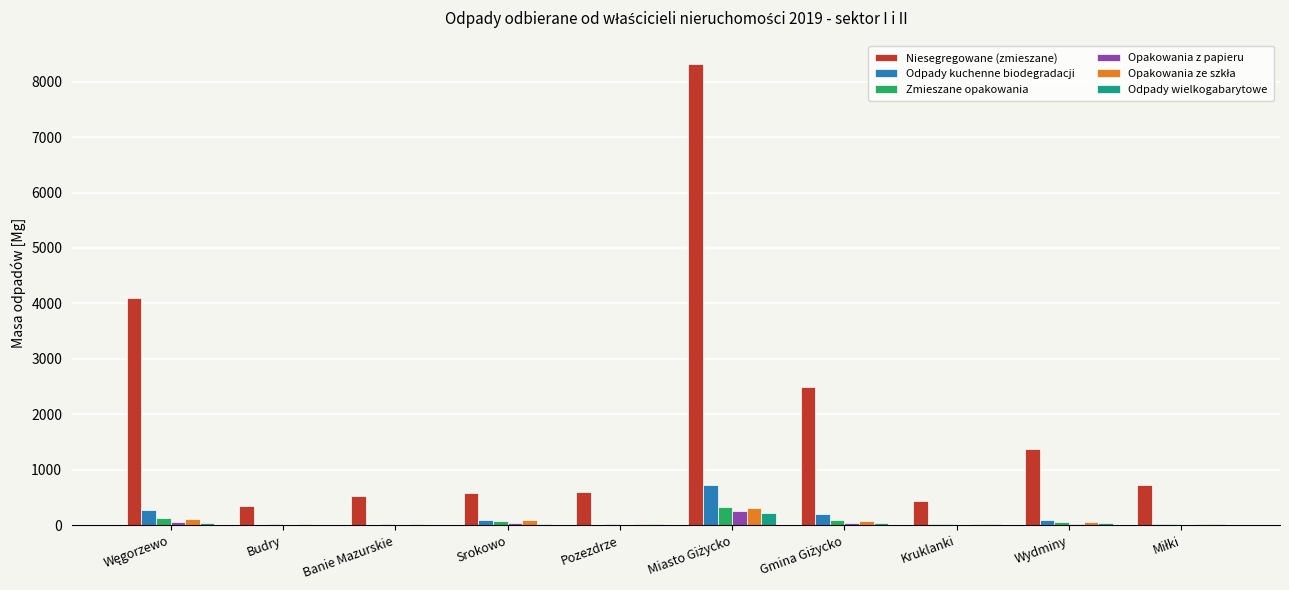

What is the maximum value for Niesegregowane (zmieszane)?

8326.3